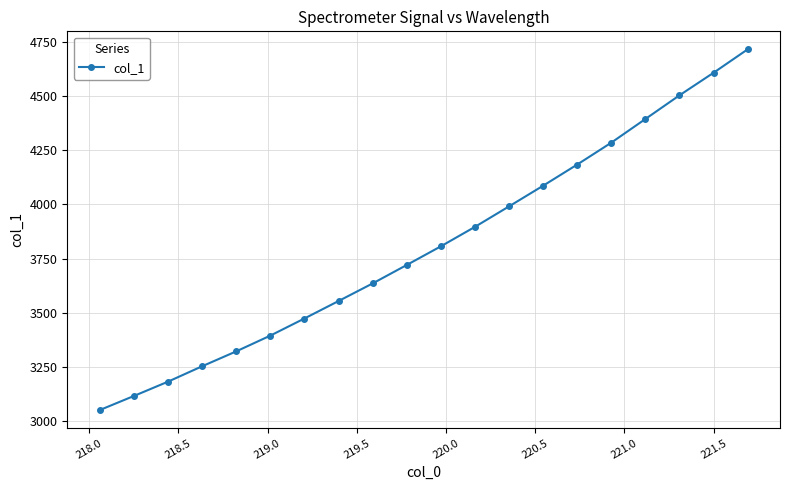

Does the chart display data point markers on the line(s)?

Yes